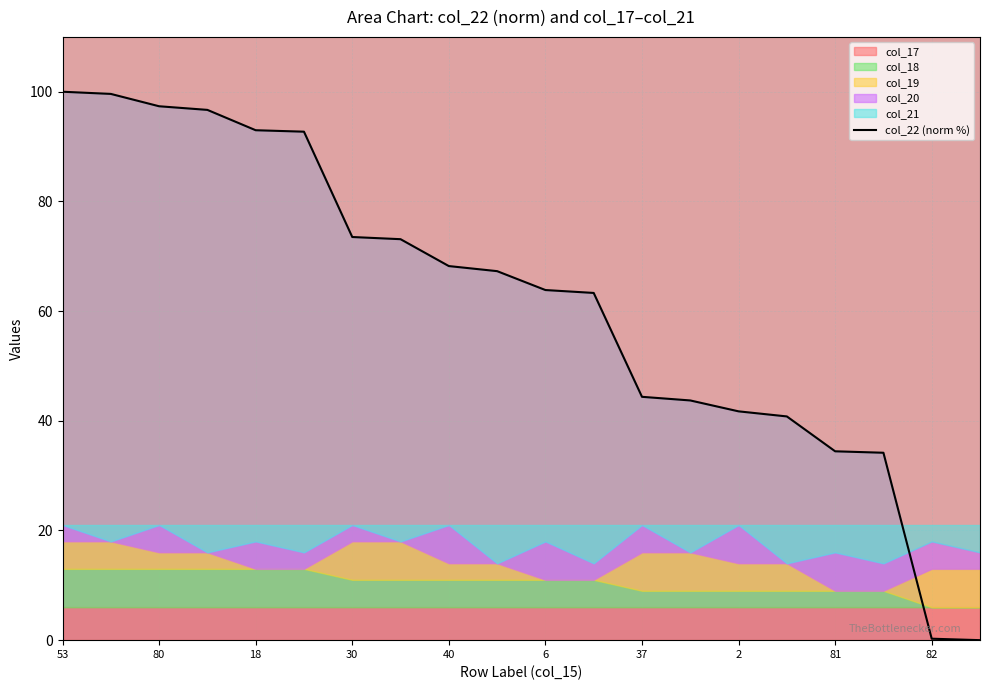

What is the highest value of the col_22 (norm %) series?

100.0